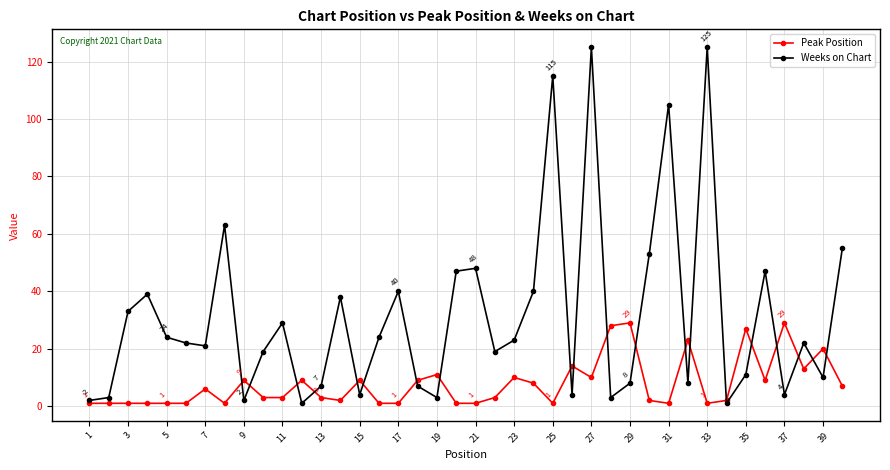

List the series in order of their peak value, highest first.

Weeks on Chart, Peak Position